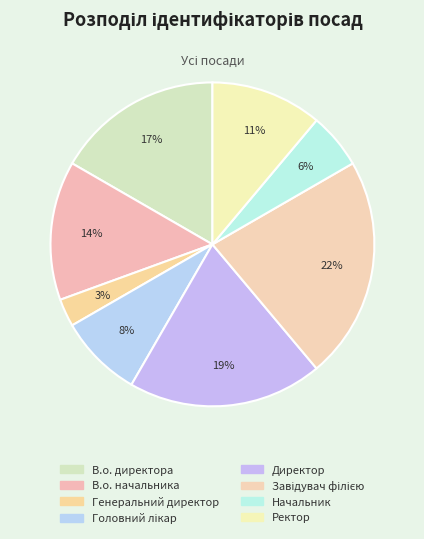

Between В.о. начальника and Завідувач філією, which is larger?

Завідувач філією